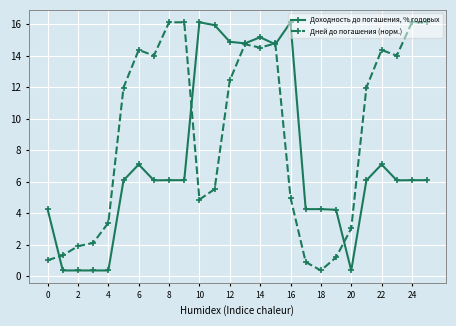

What is the value of the Доходность до погашения, % годовых point at the 24th from the left?

6.1